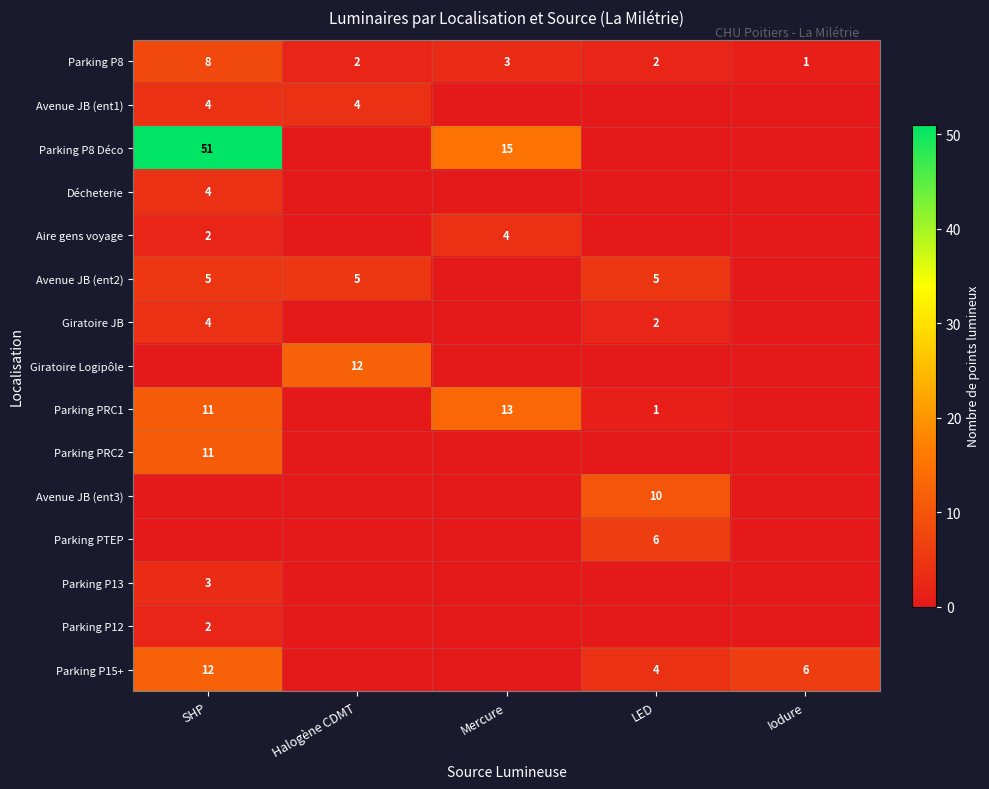

Is it true that Avenue JB (ent1) equals 2 at SHP?

False